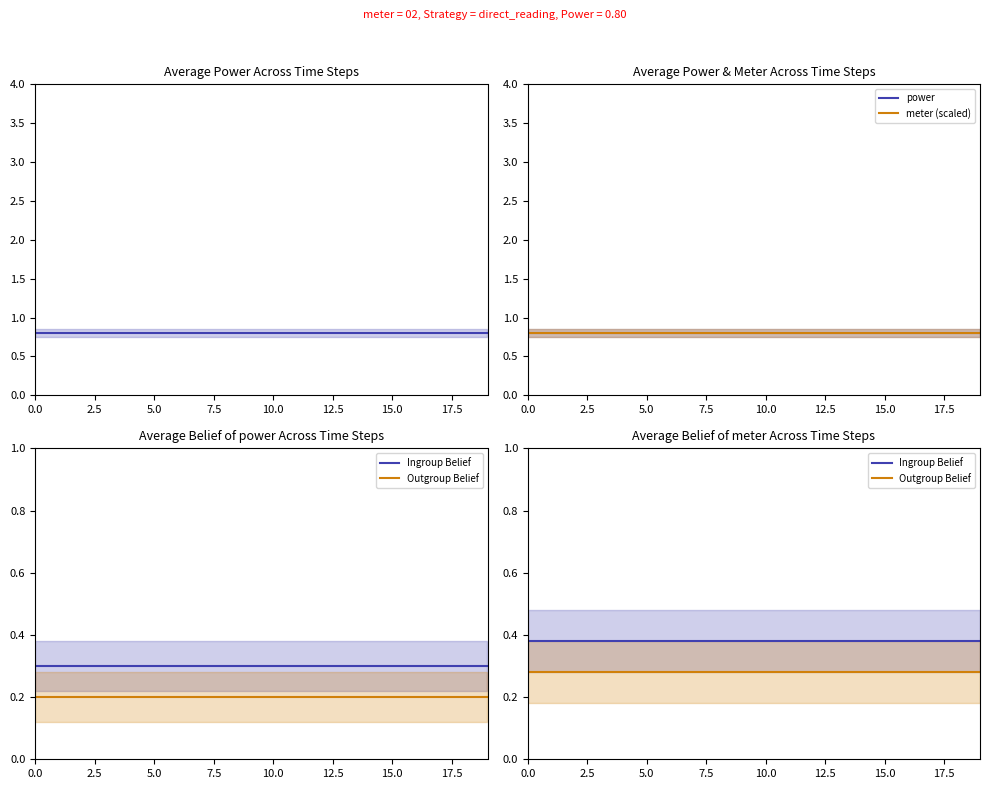

What is the value of the Ingroup Belief point at the 9th from the left?

0.4